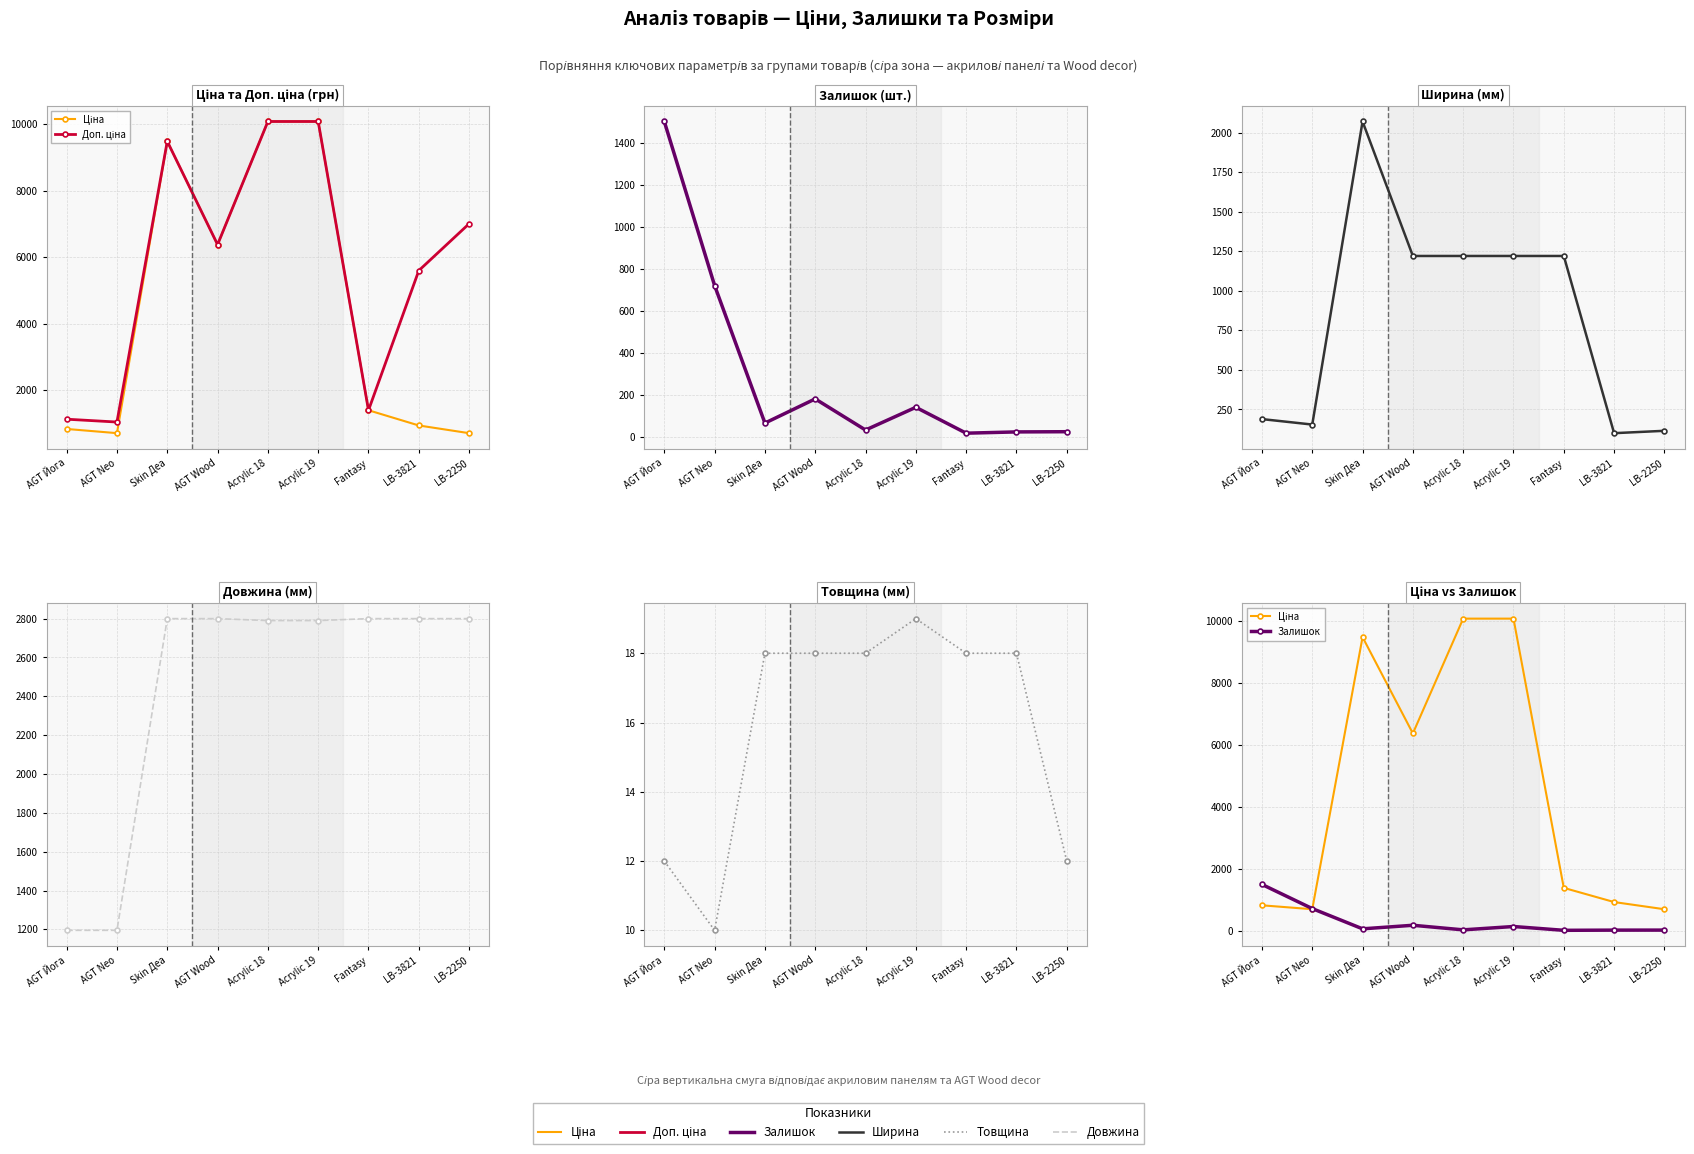

True or false: Ціна has a value of 9488.2 at Skin Деа.

True